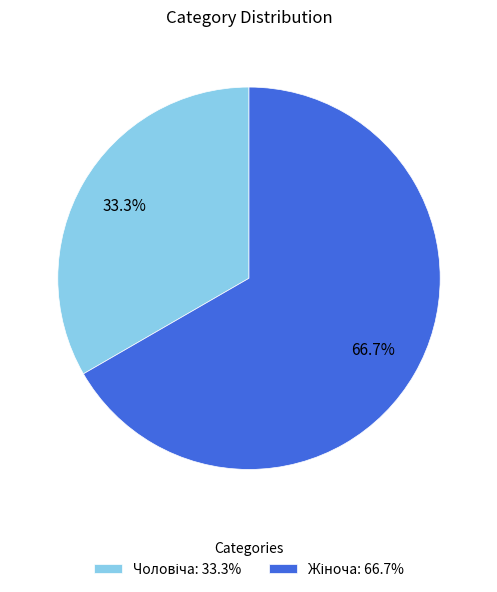

Is there any slice that represents more than half of the pie?

Yes